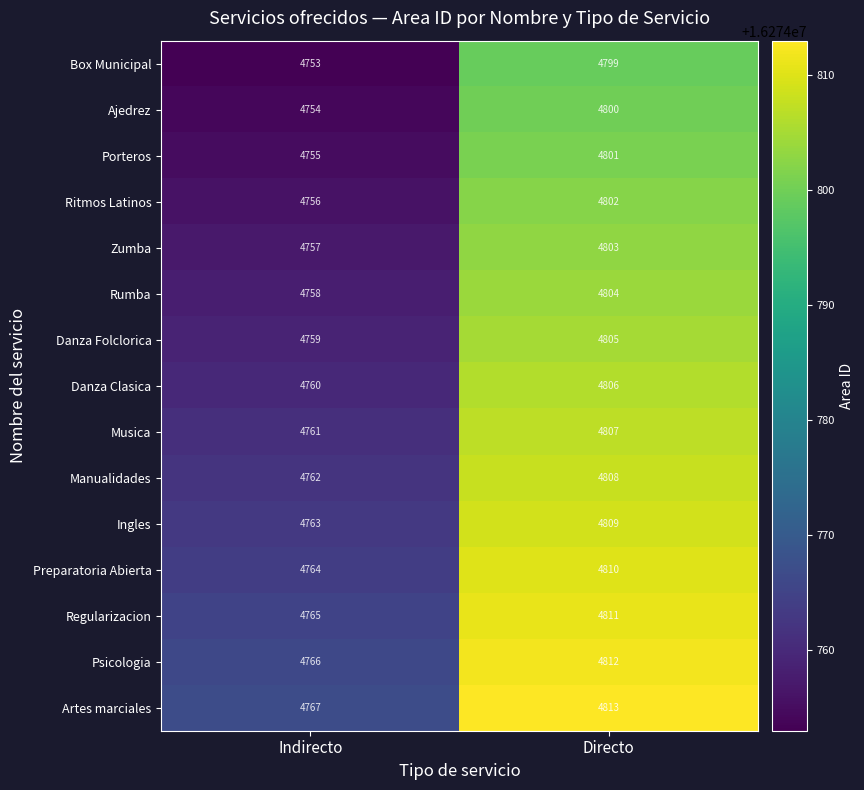

What is the maximum value shown in the chart?

4813